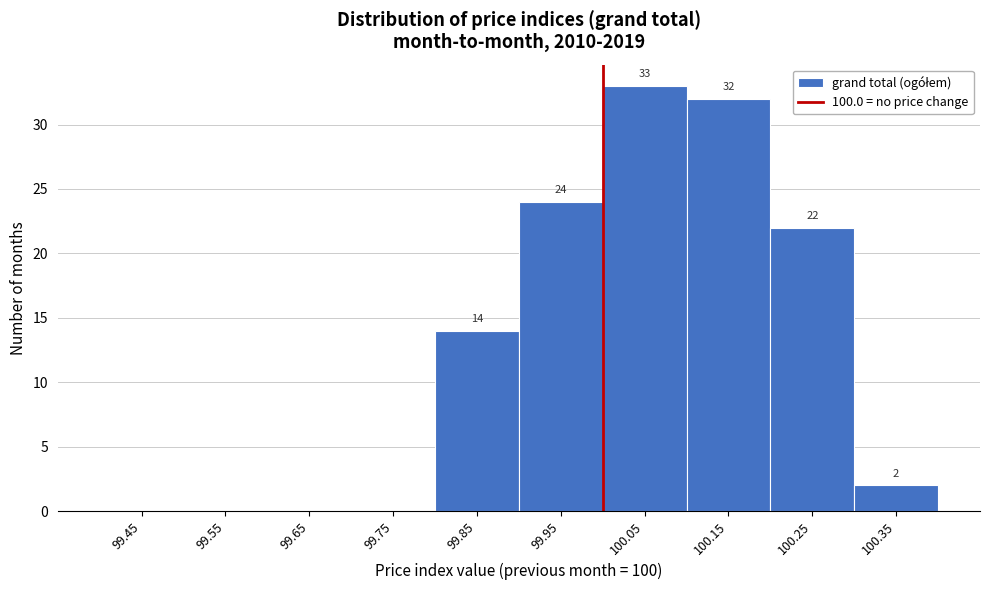

Over which range of the x-axis is the bar tallest?

100.0 to 100.1